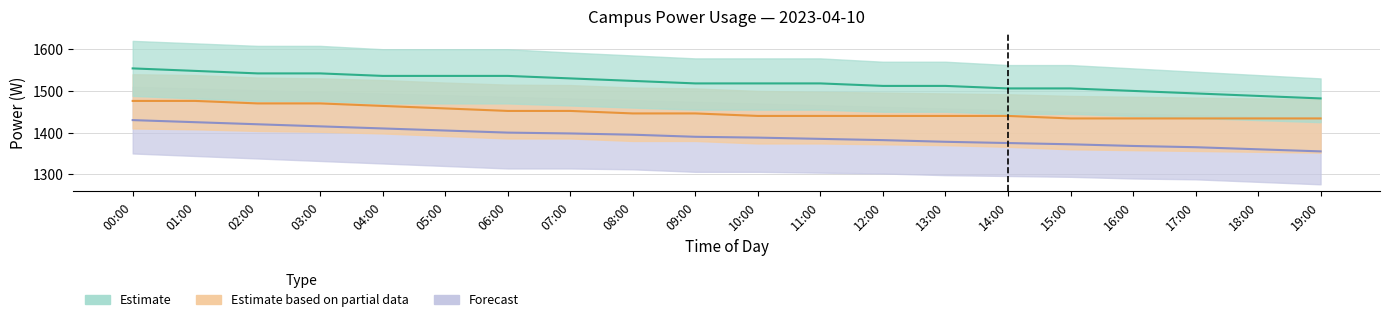

What is the lowest value of the Estimate series?

1482